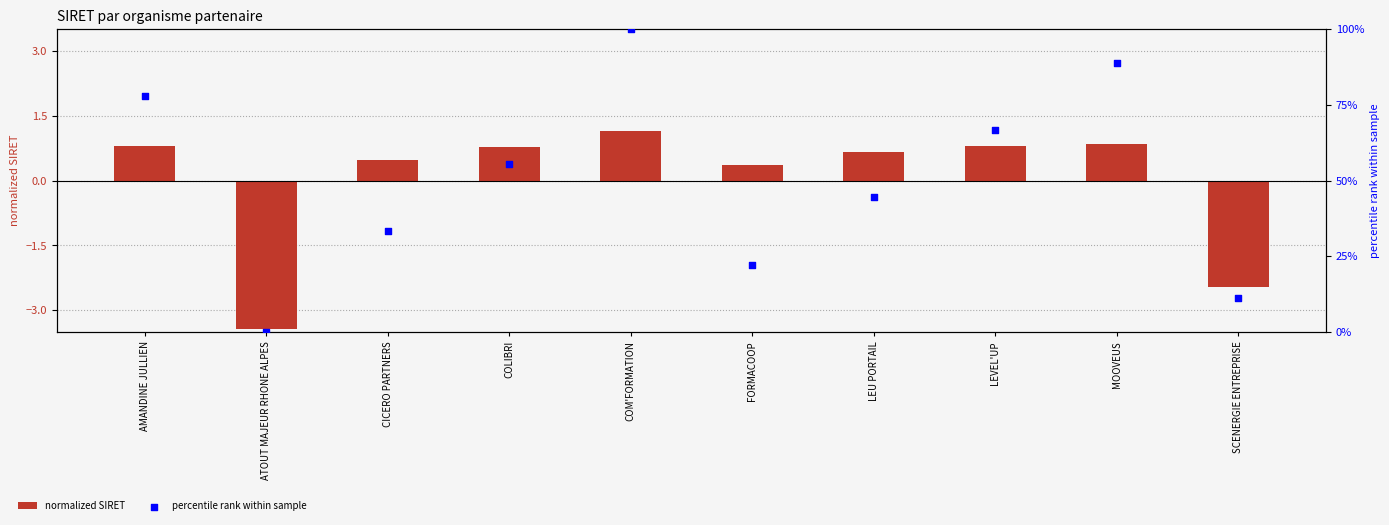

Which series contains the highest Y value?

percentile rank within sample